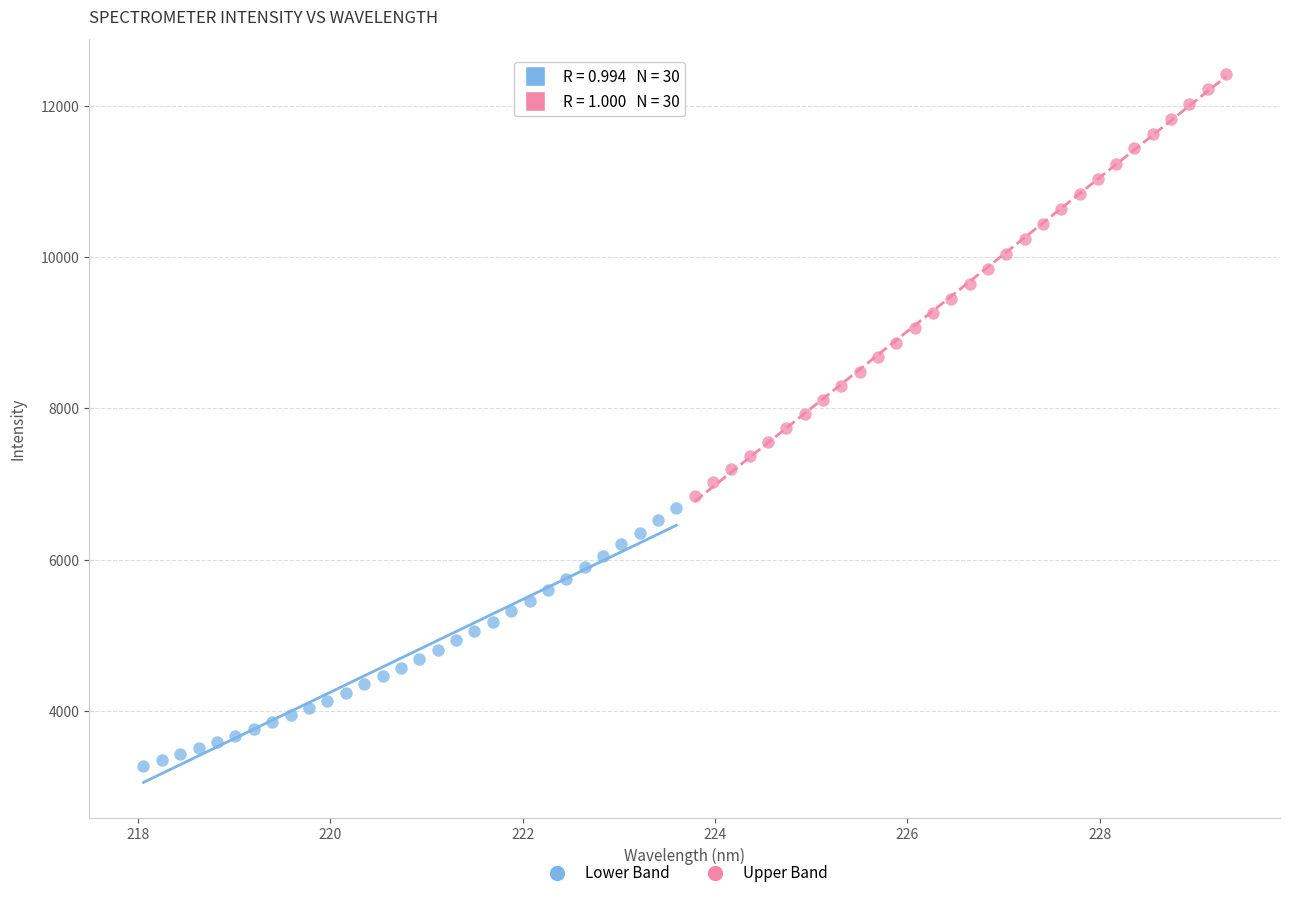

Which series contains the lowest Y value?

Lower Band